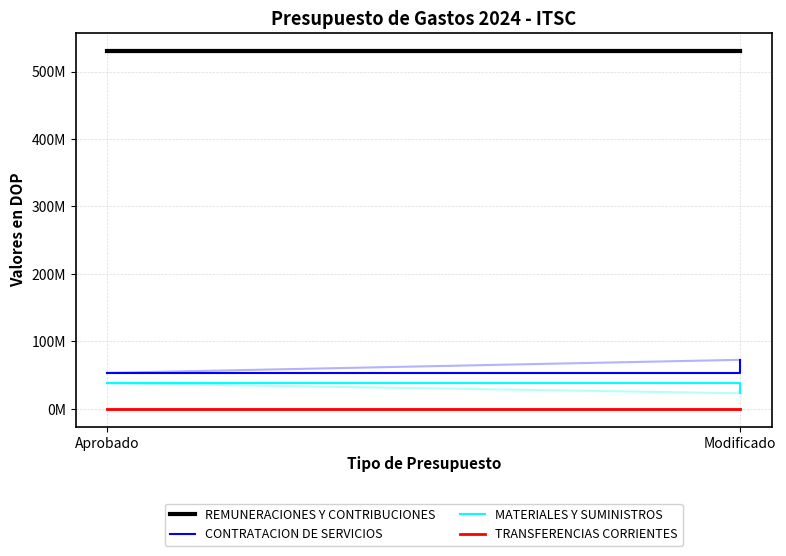

How many lines are shown in the chart?

4